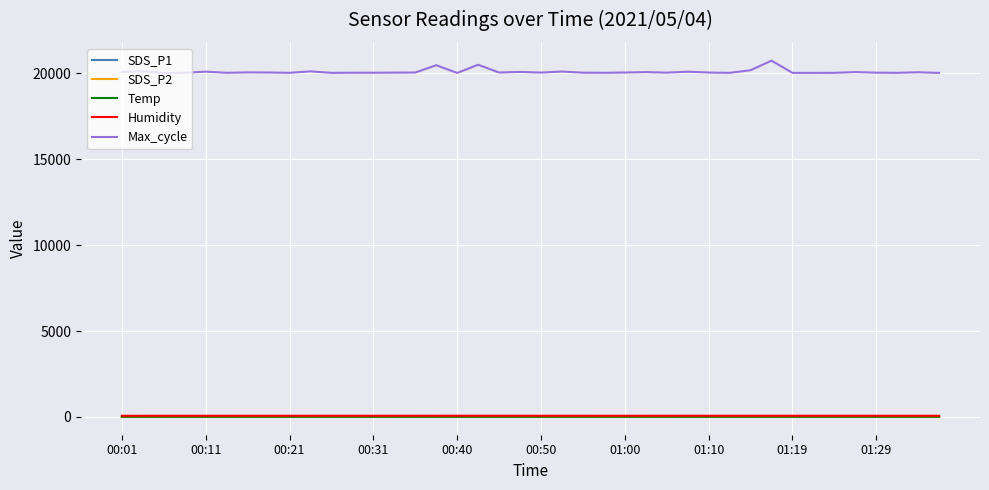

Which series has the largest range (max minus min)?

Max_cycle